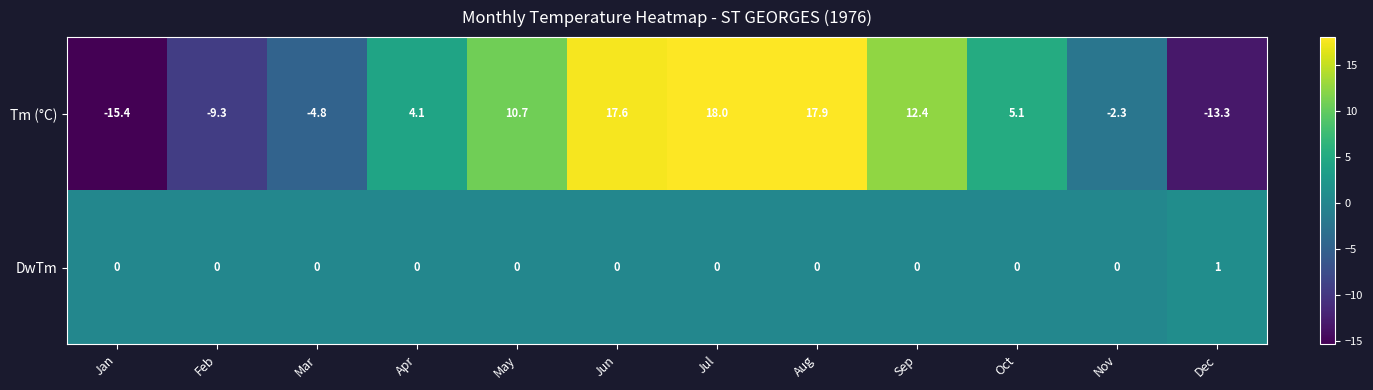

What is the total value across all series at Nov?

-2.3